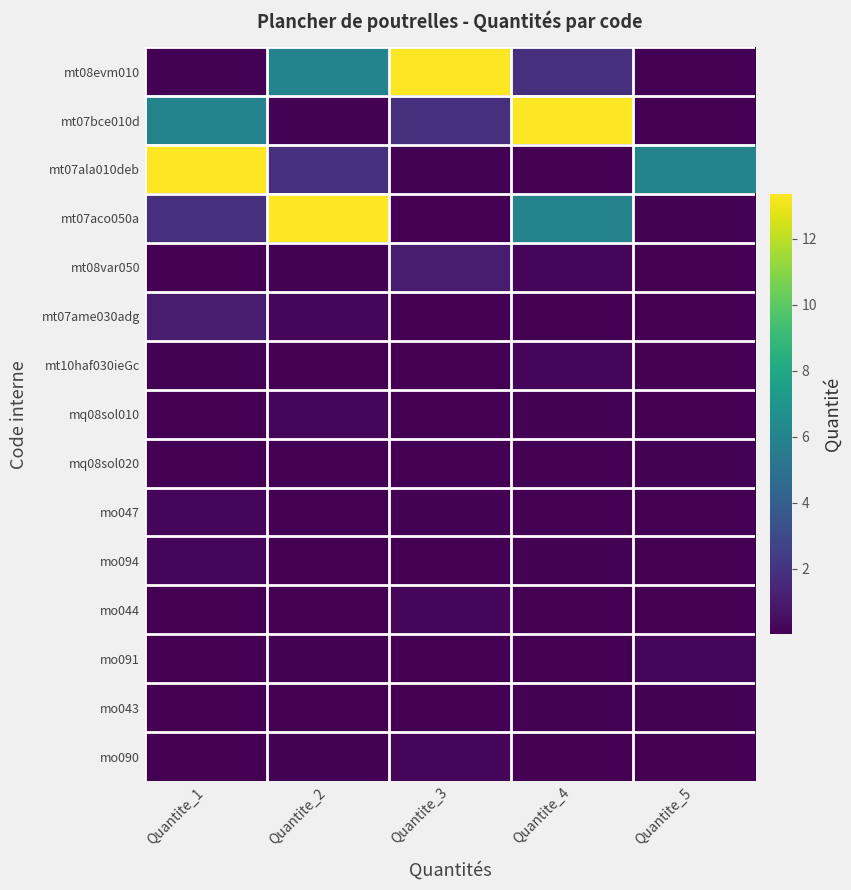

Count the number of categories in the chart.

5